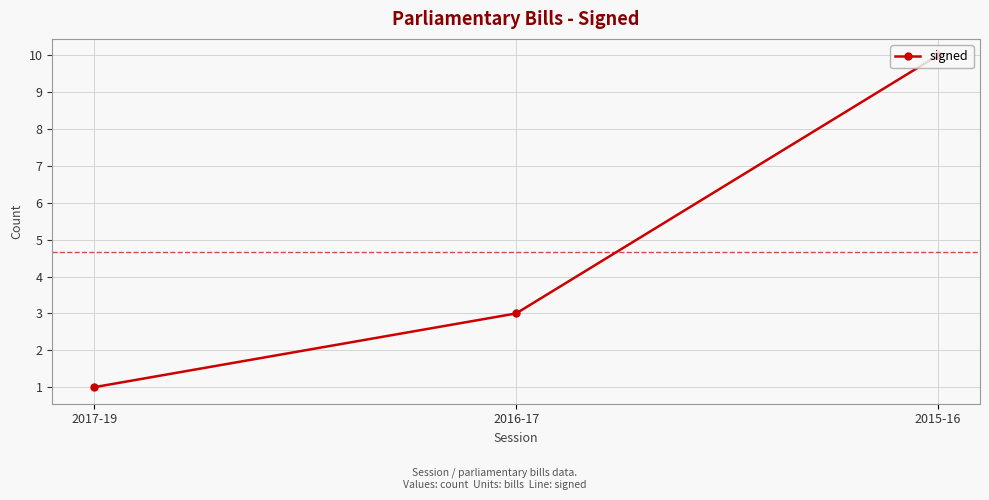

What is the label of the 1st point from the left?

2017-19